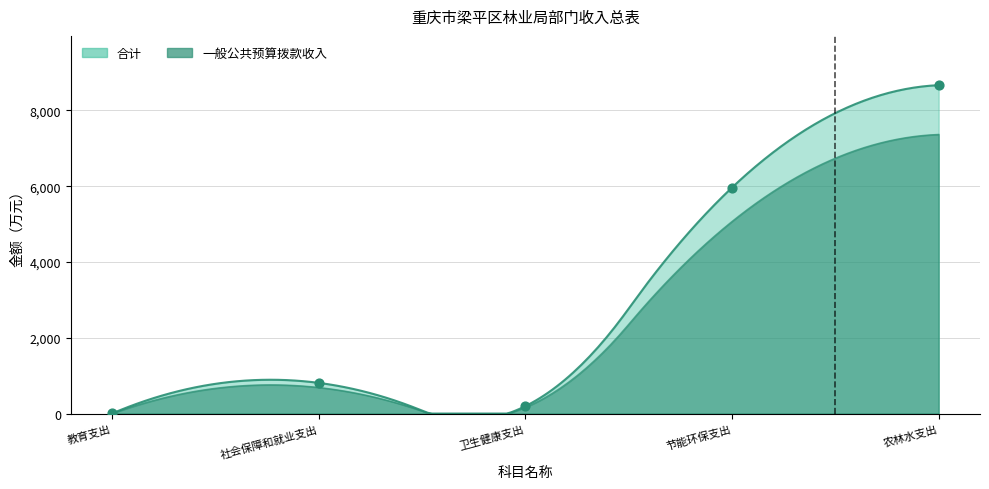

Approximately how many times larger is the value at 农林水支出 compared to 卫生健康支出?

43.9